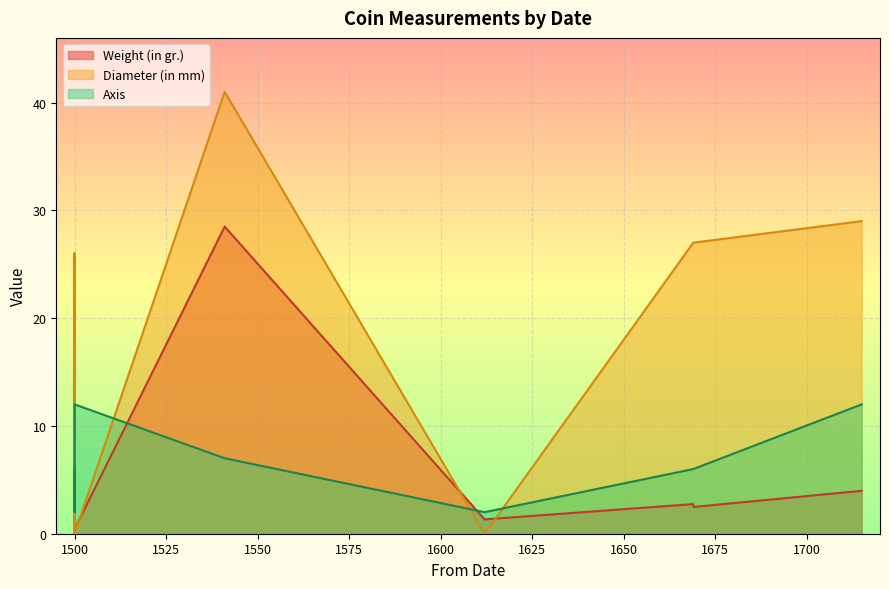

Between 1669 and 1541, which series saw the biggest shift?

Weight (in gr.)